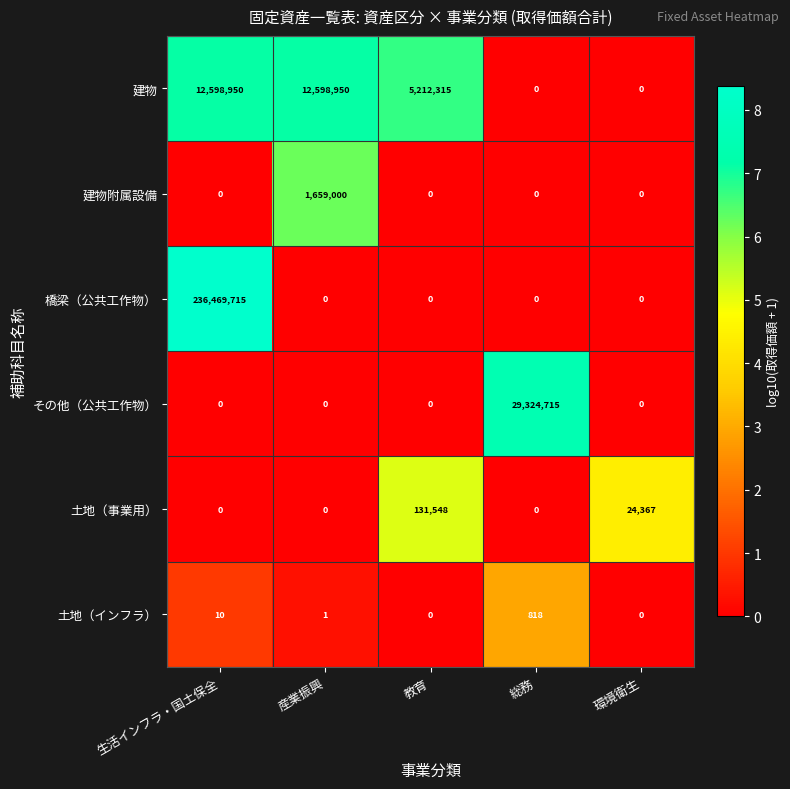

Which series has the largest range (max minus min)?

橋梁（公共工作物）